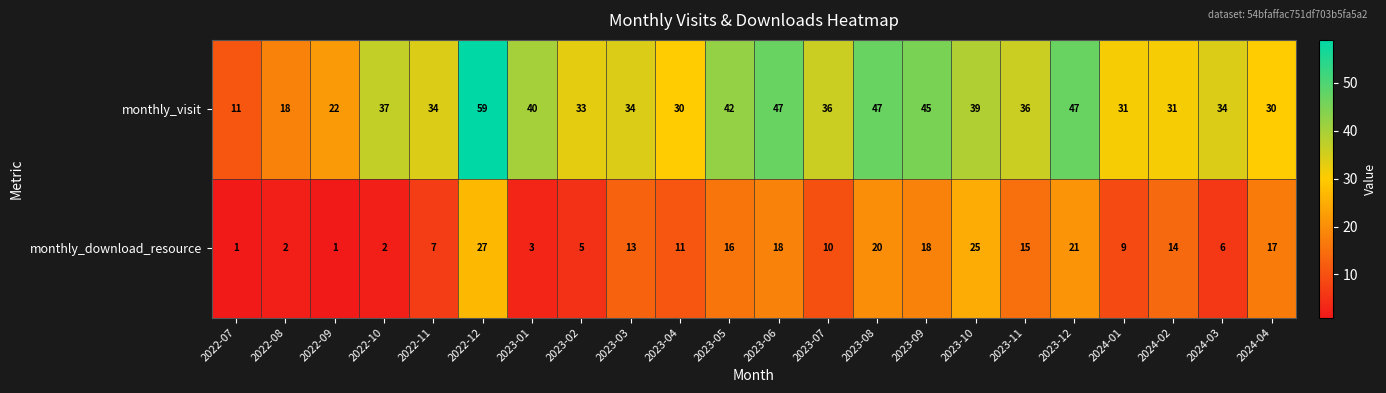

Count the number of data series in this chart.

2